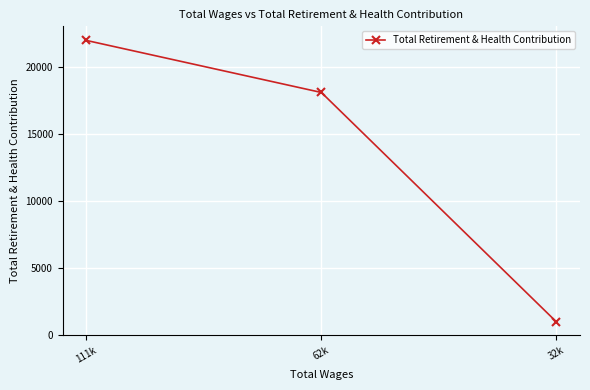

What is the label of the 2nd point from the left?

62k